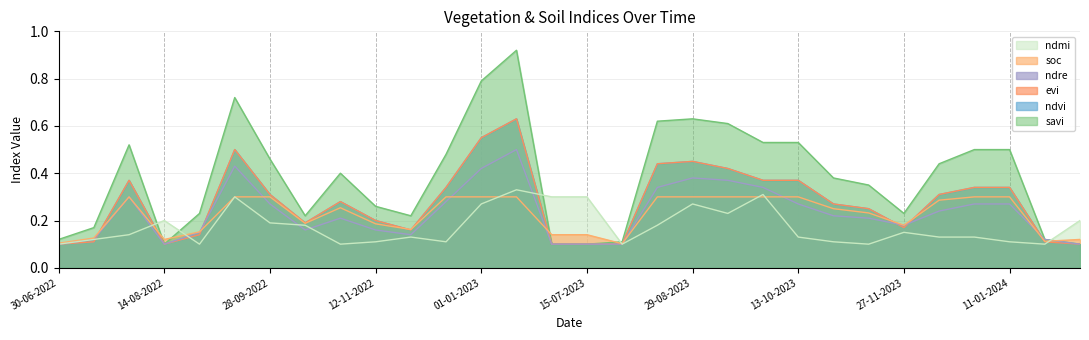

What position from the left is 30-07-2023?

17